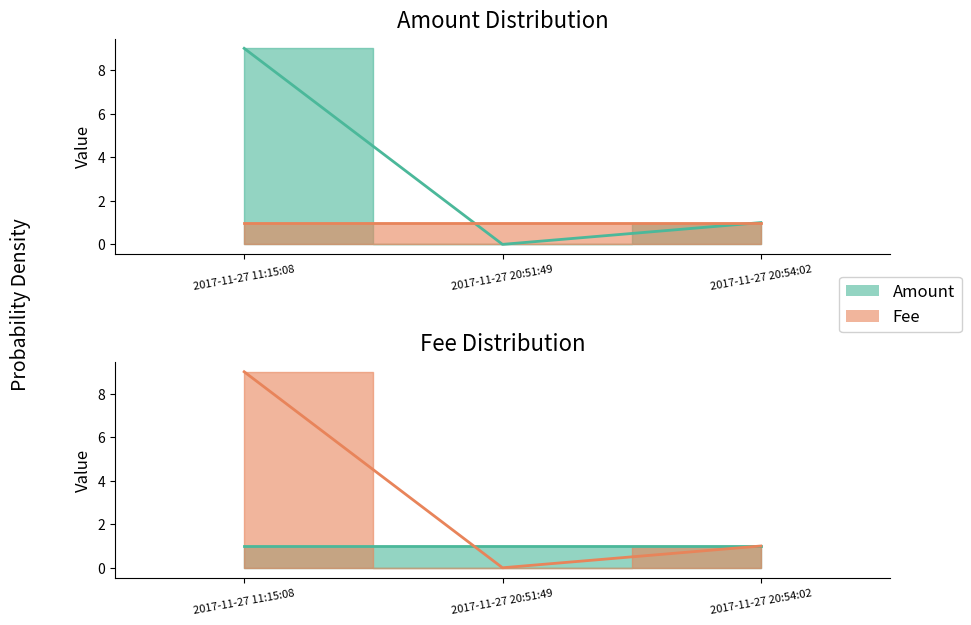

What is the highest value of the Fee series?

1